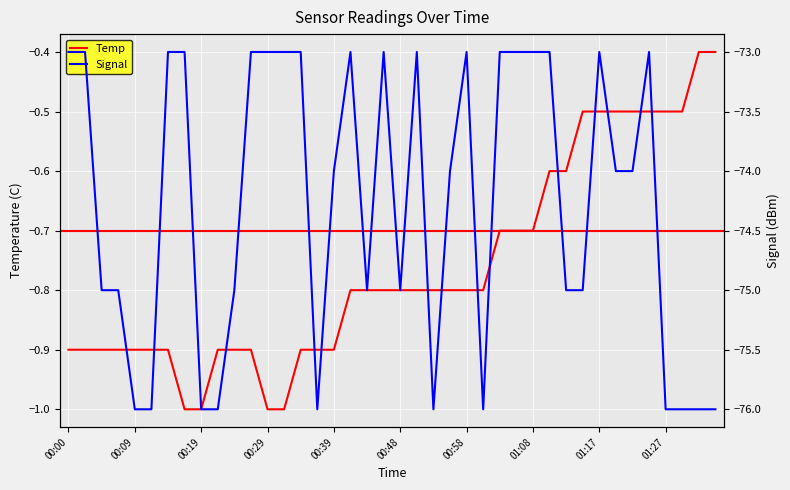

True or false: Temp and Signal intersect in this chart.

False